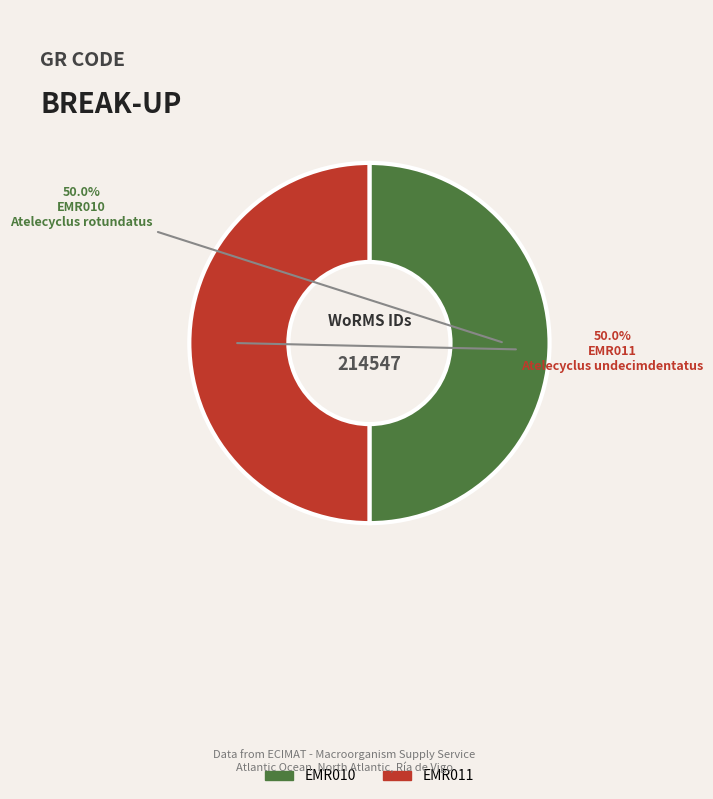

What percentage do EMR011 and EMR010 together represent?

100.0%